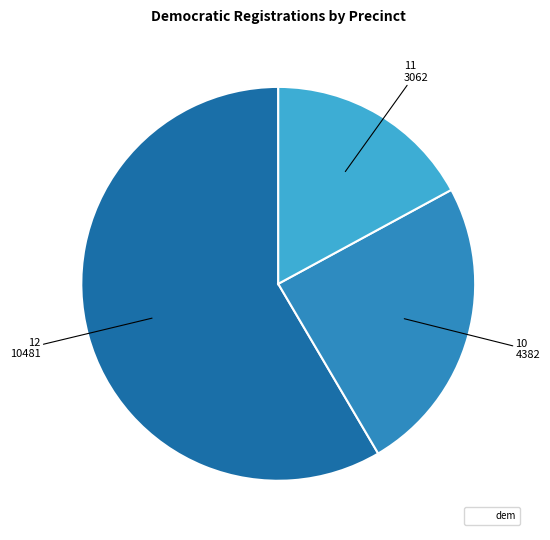

Is there any slice that represents more than half of the pie?

Yes